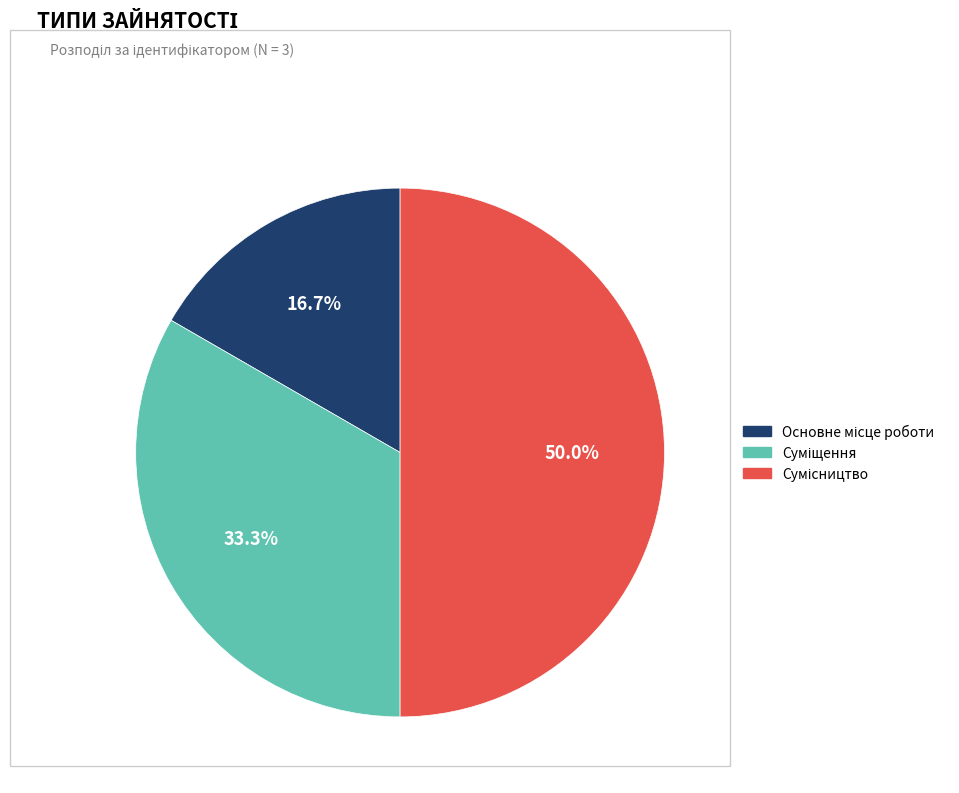

The Основне місце роботи slice represents 27% of the pie. True or false?

False